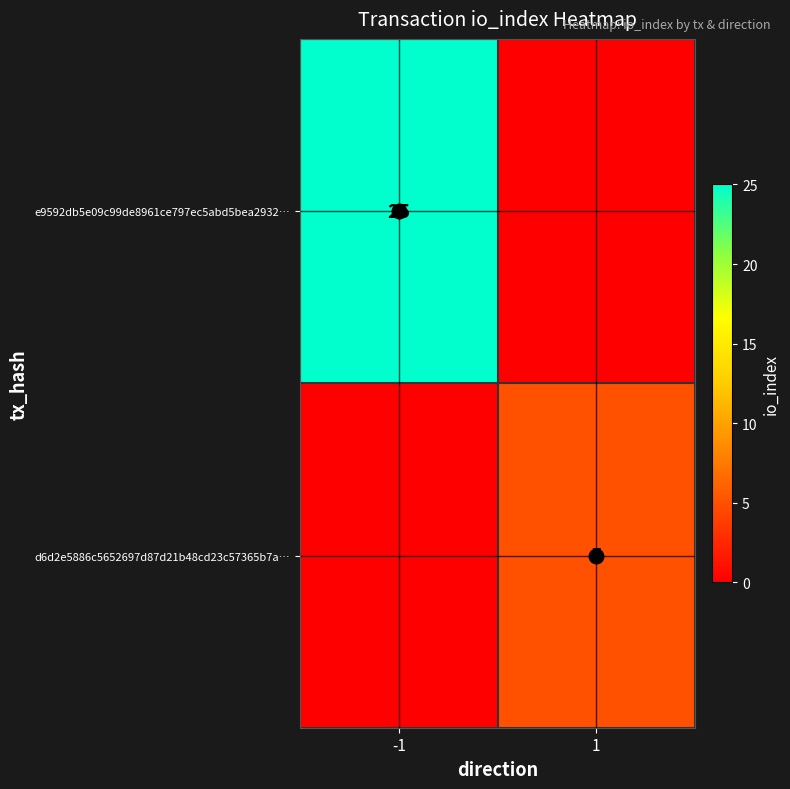

What is the difference between the d6d2e5886c5652697d87d21b48cd23c57365b7a… values at 1 and -1?

5